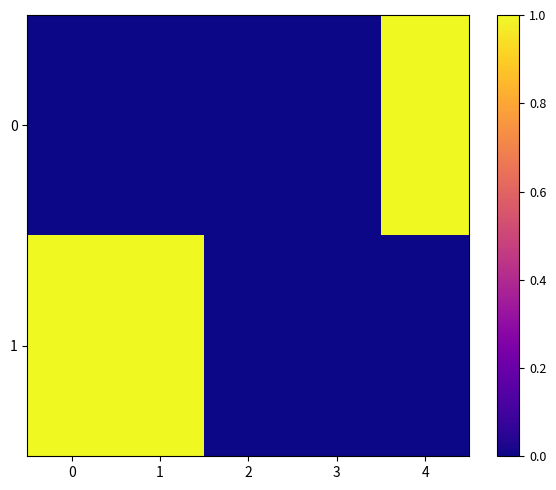

List the series in order of their overall mean, highest first.

1, 0